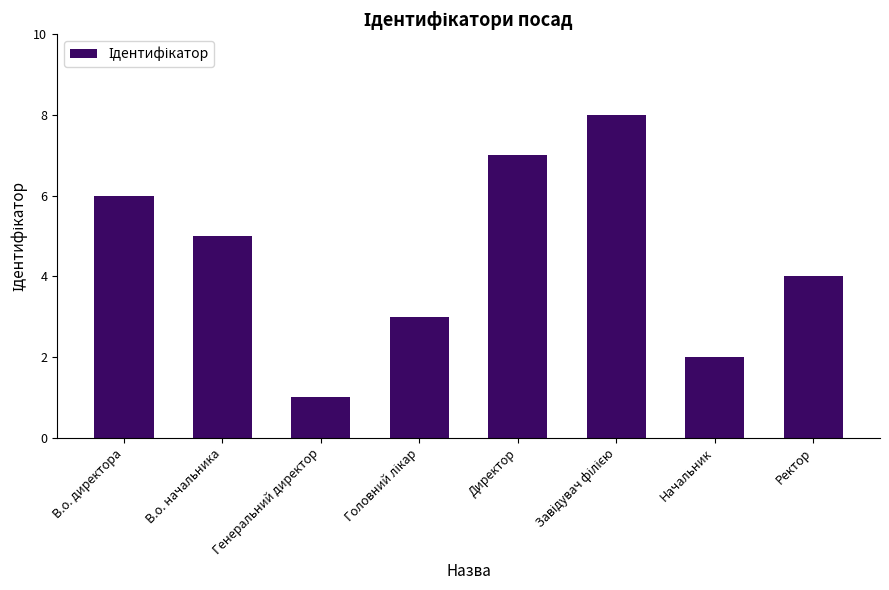

How many bars are there in total?

8